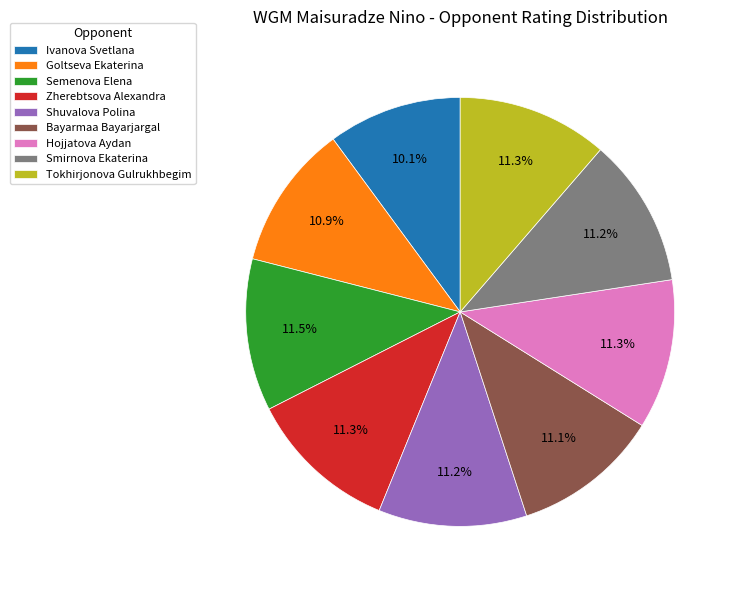

How many slices are in this pie chart?

9